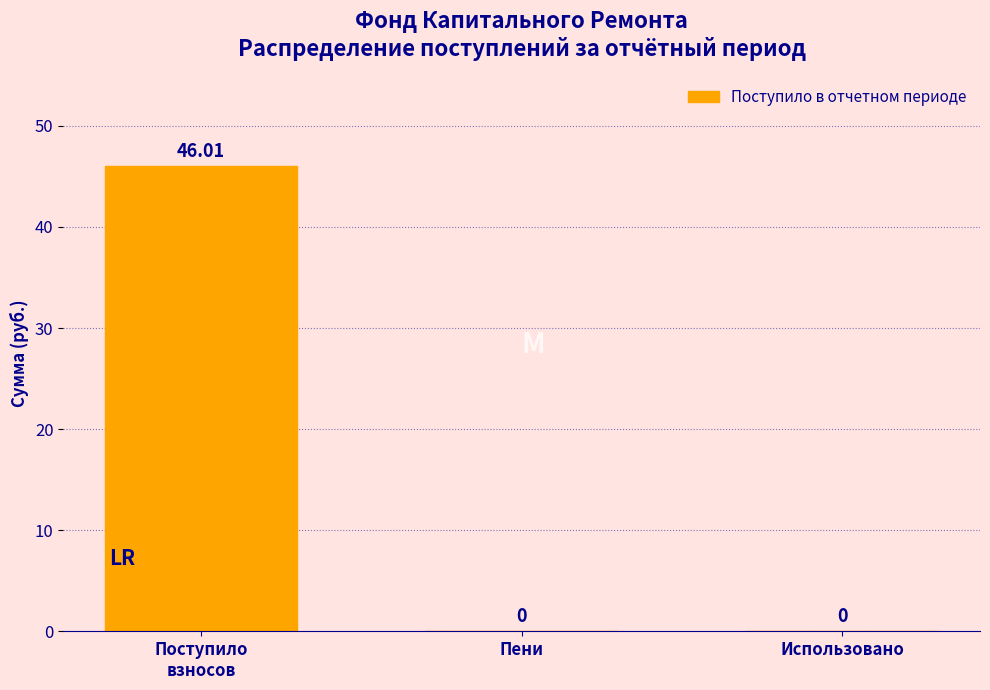

What is the sum of all values?

46.0